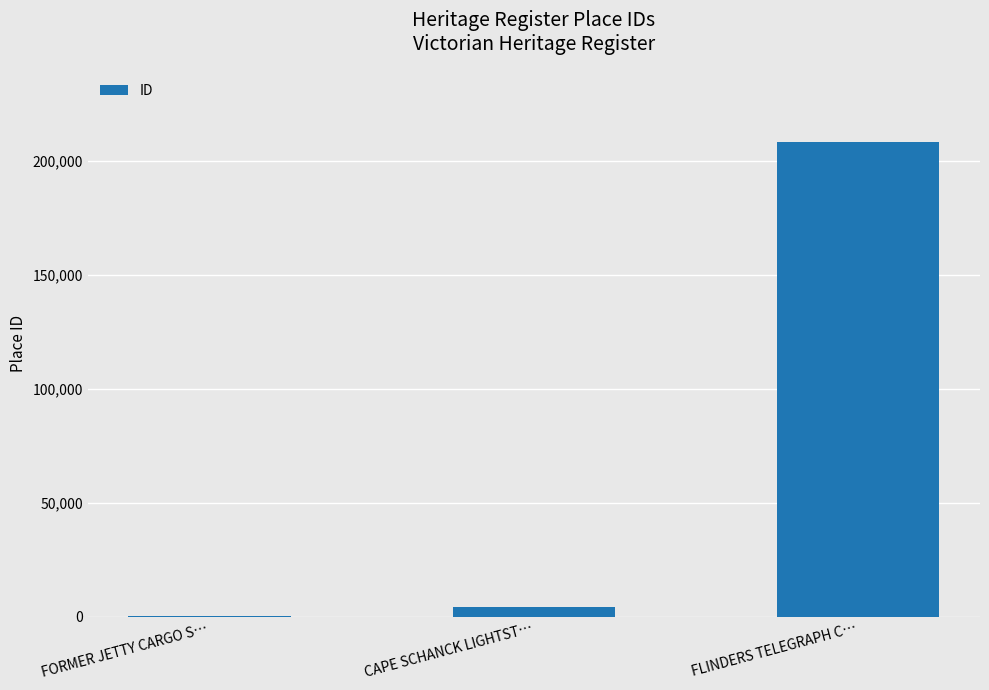

Reading left to right, extract all data points from this chart.

FORMER JETTY CARGO S…=500	CAPE SCHANCK LIGHTST…=4443	FLINDERS TELEGRAPH C…=208208